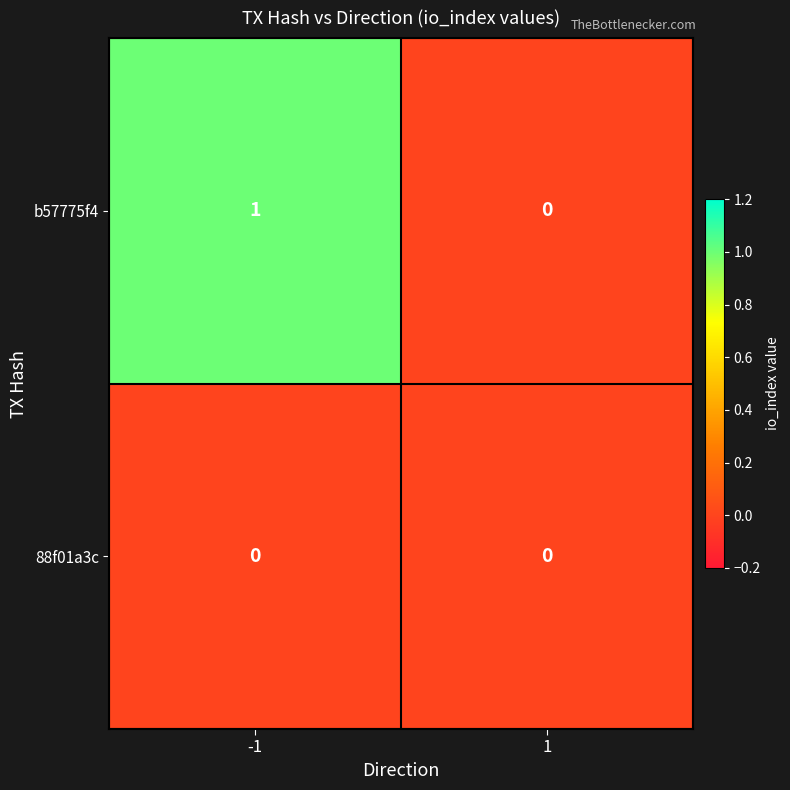

At which category does the chart reach its peak across all series?

-1